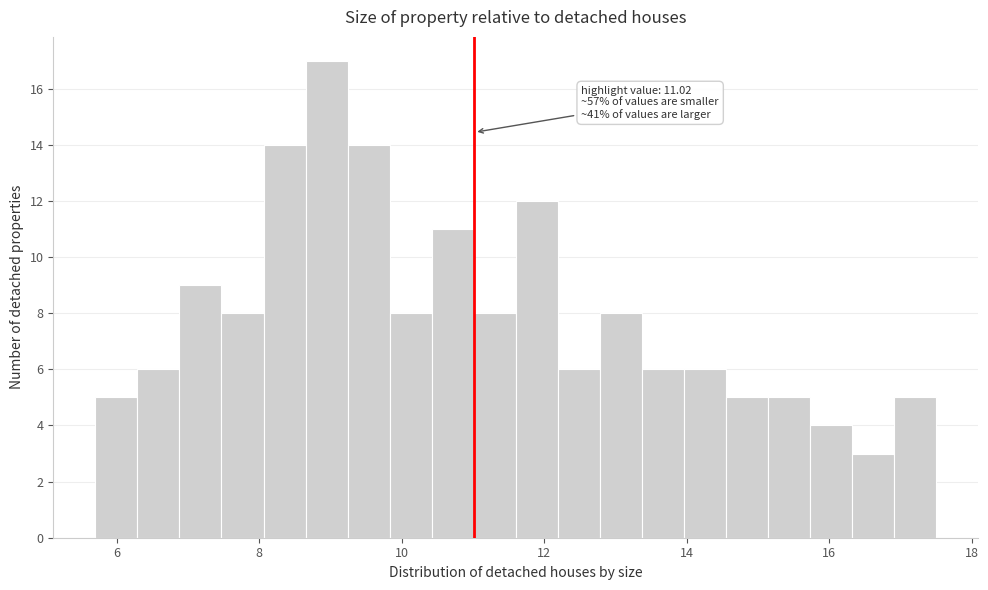

Read against the x-axis, roughly where is the centre of the tallest bar?

9.0